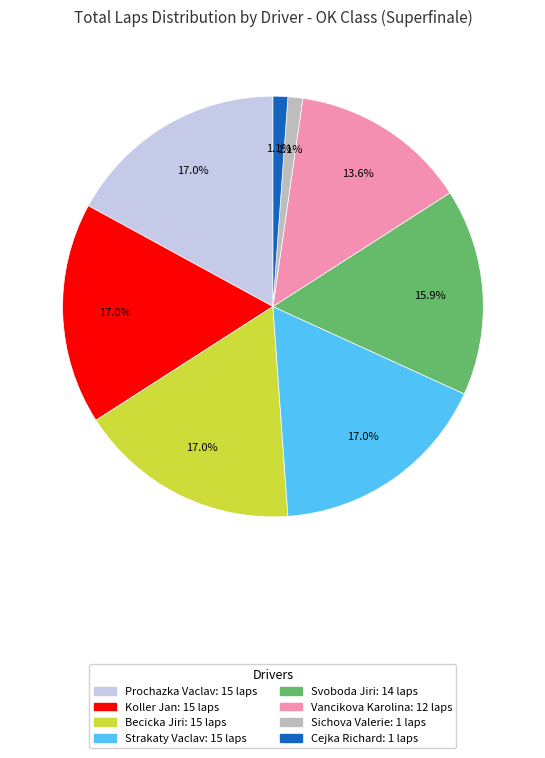

Does any single category account for the majority?

No